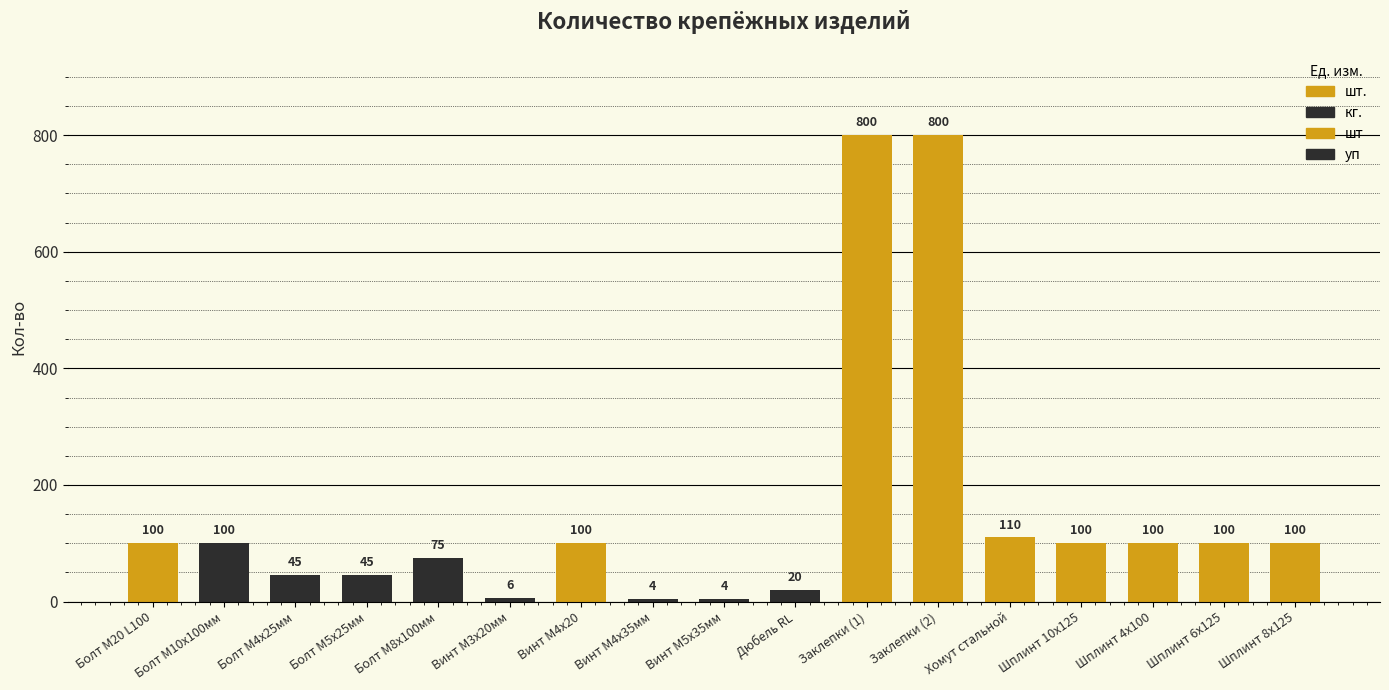

Count the number of categories in the chart.

17